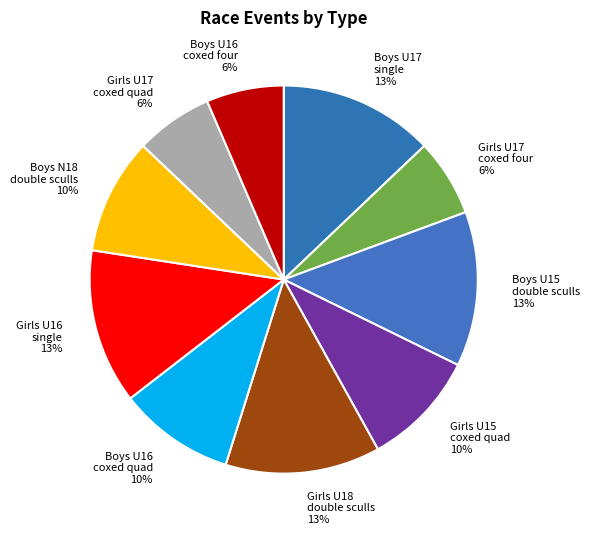

How many slices are in this pie chart?

10